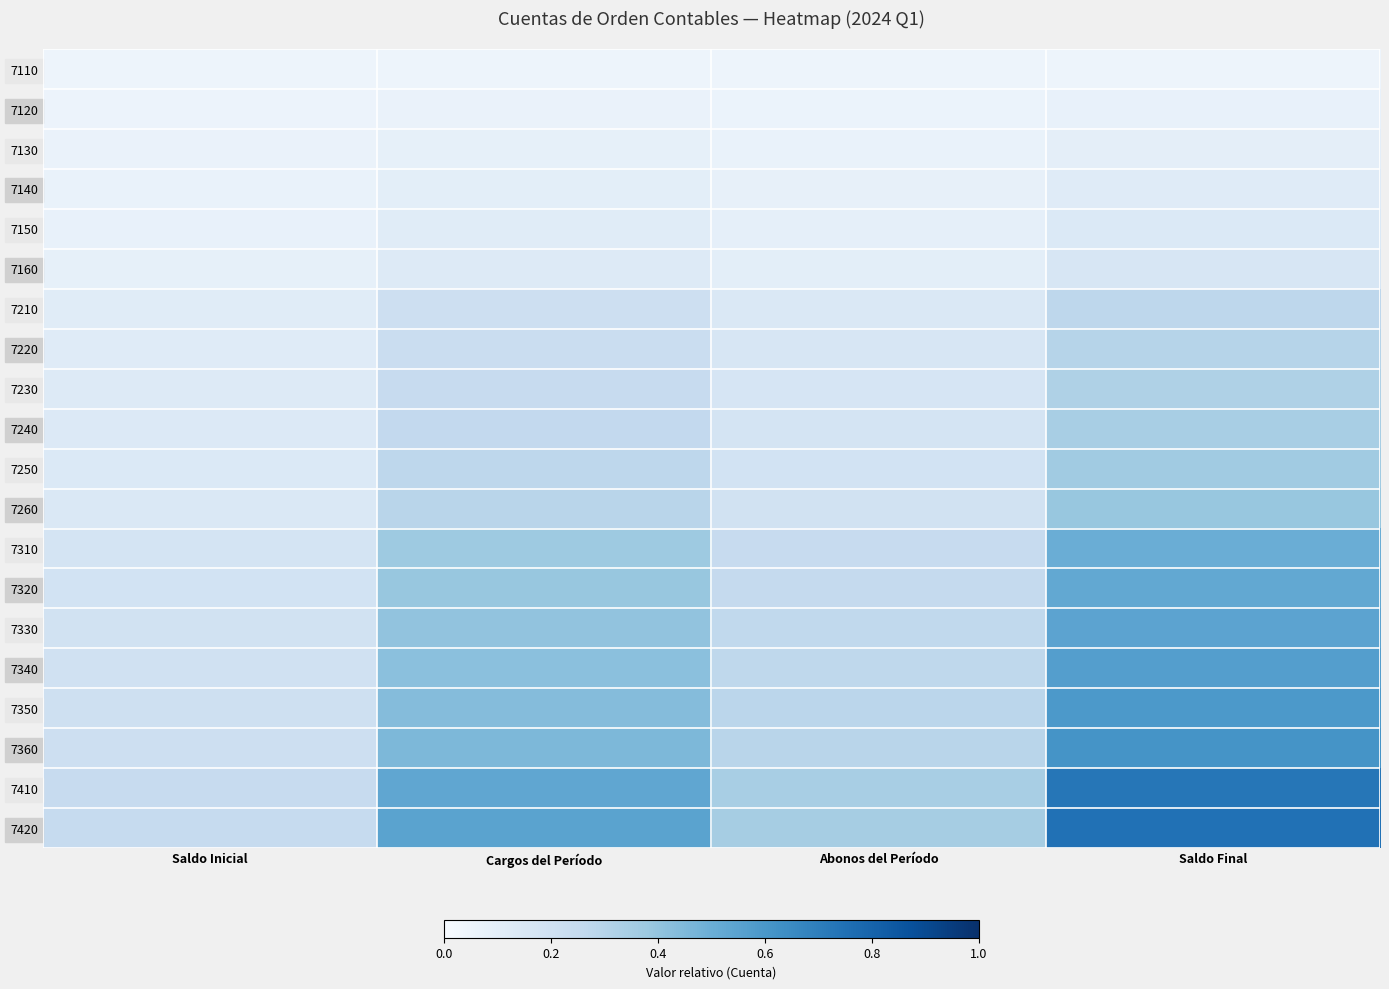

What is the total value across all series at Saldo Inicial?

2.8